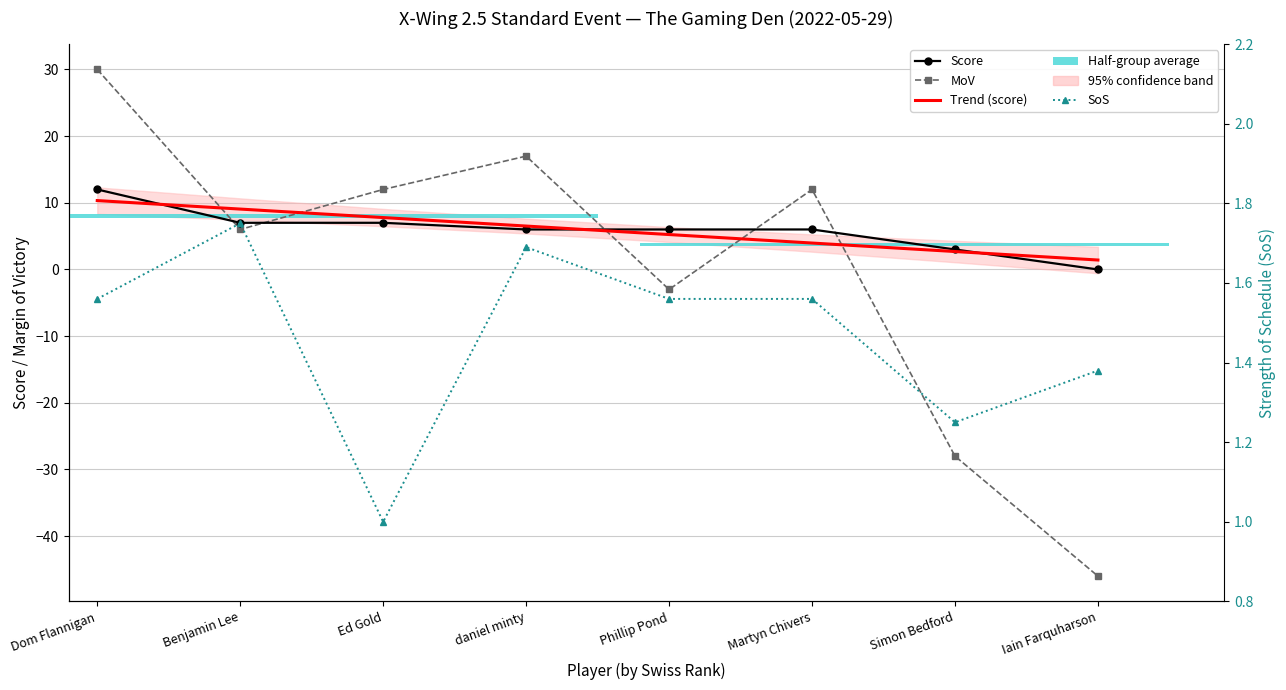

True or false: SoS has a value of 0.2 at Ed Gold.

False